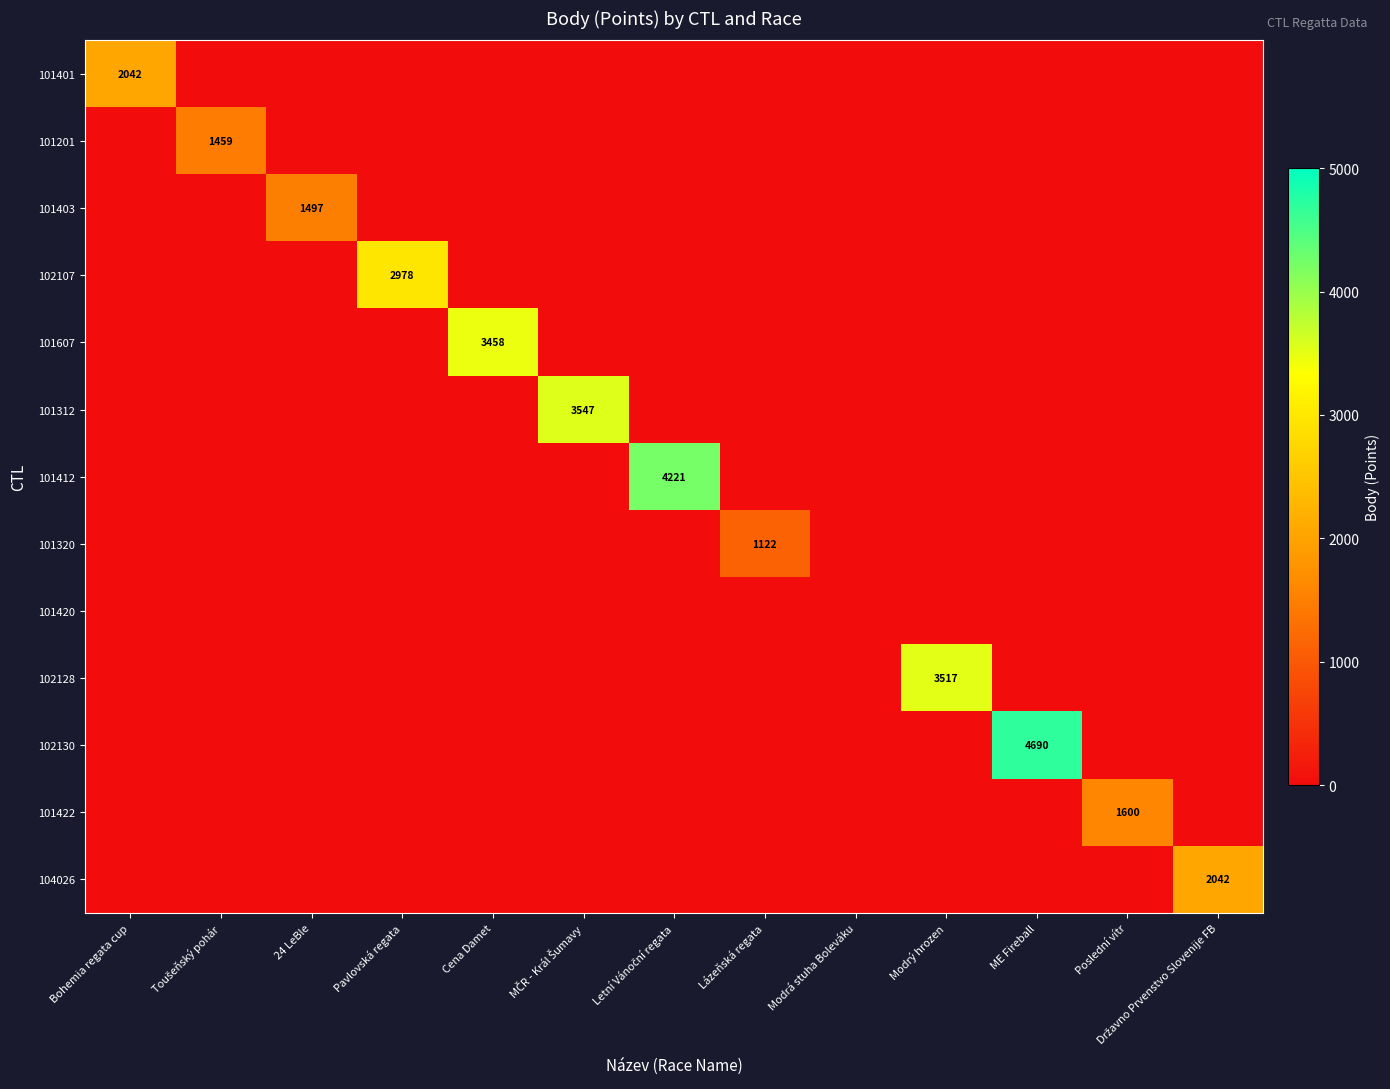

The 101401 series shows 2949 at Bohemia regata cup. True or false?

False